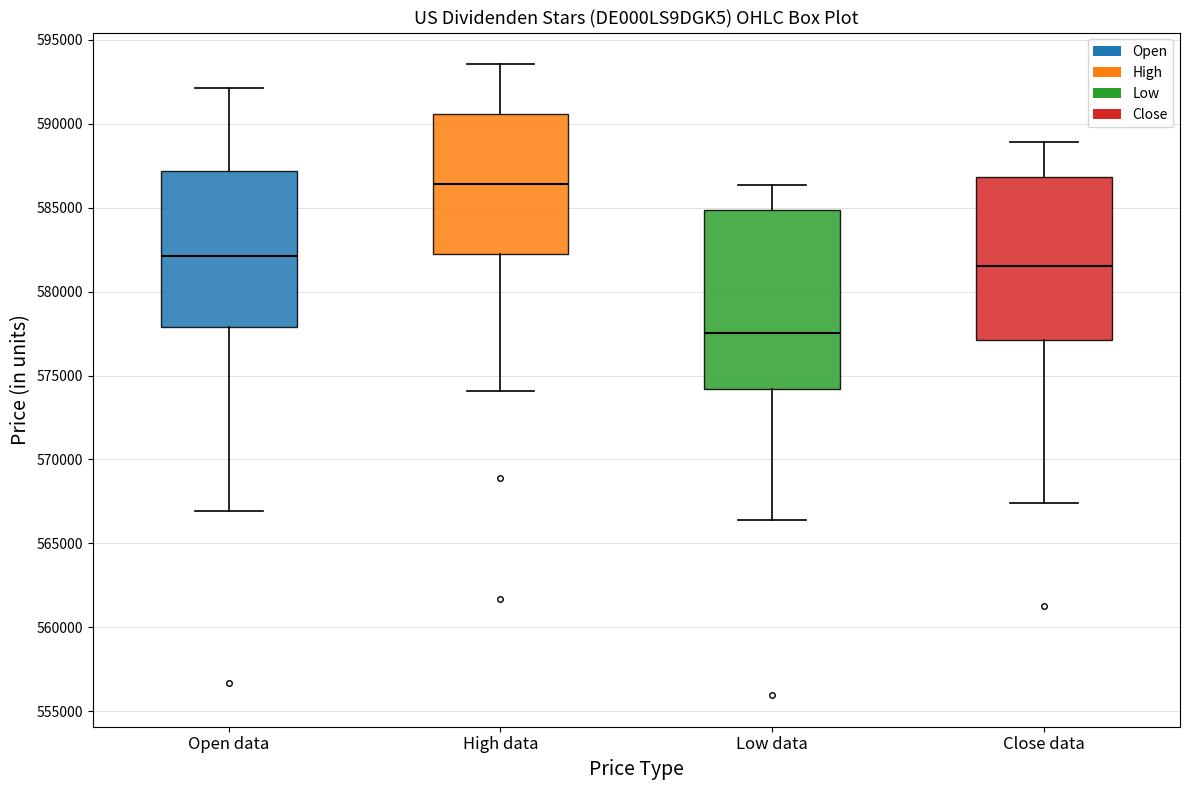

Reading left to right, transcribe this box plot: for each box, give where its median line is, the range the box spans, and where its two whiskers end, as read against the y-axis. The values are not printed on the chart, so give them approximately, as read against the axis.

Open data: median 582000, box 578000 to 587000, whiskers 567000 to 592000
High data: median 586500, box 582000 to 590500, whiskers 574000 to 593500
Low data: median 577500, box 574000 to 585000, whiskers 566500 to 586500
Close data: median 581500, box 577000 to 587000, whiskers 567500 to 589000